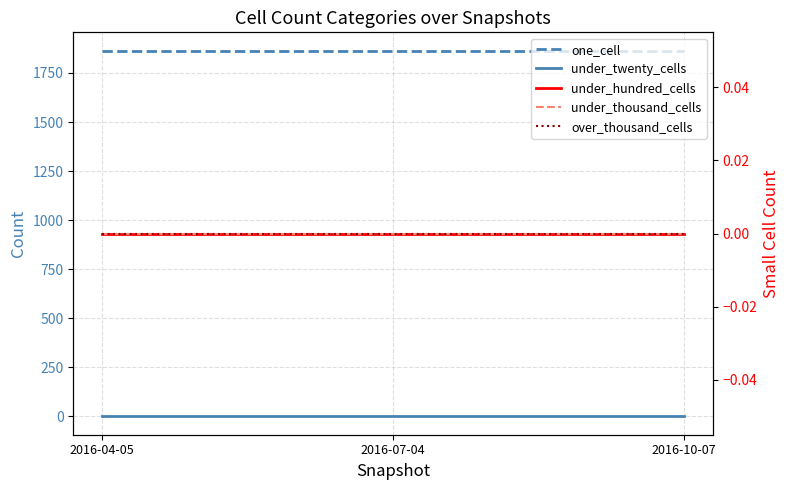

Reading left to right, what are all the values shown in this chart?

one_cell: 2016-04-05=1864	2016-07-04=1864	2016-10-07=1864
under_twenty_cells: 2016-04-05=0	2016-07-04=0	2016-10-07=0
under_hundred_cells: 2016-04-05=0	2016-07-04=0	2016-10-07=0
under_thousand_cells: 2016-04-05=0	2016-07-04=0	2016-10-07=0
over_thousand_cells: 2016-04-05=0	2016-07-04=0	2016-10-07=0